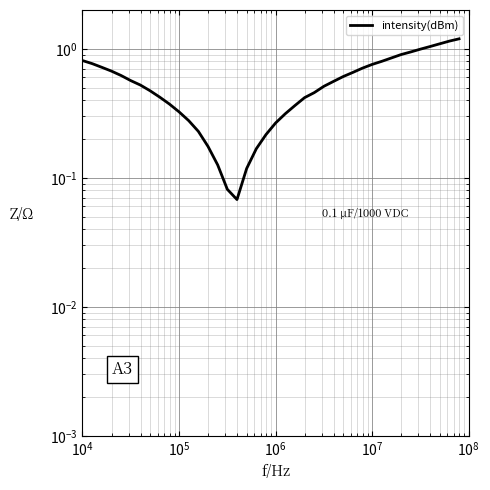

What is the average value?

0.6